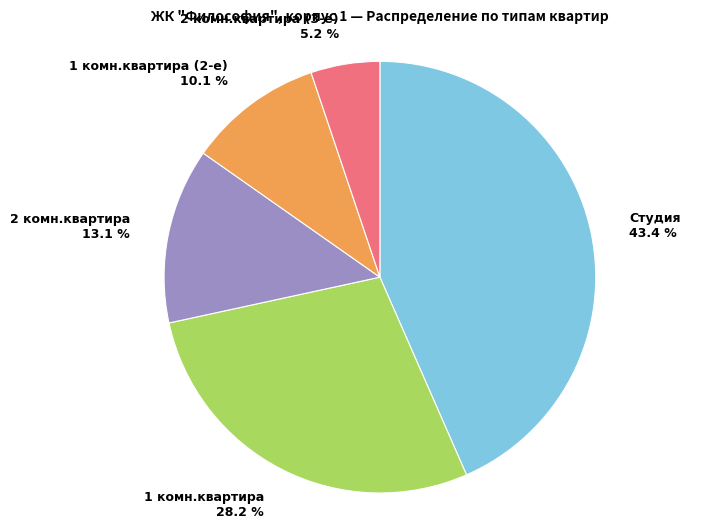

Is there any slice that represents more than half of the pie?

No